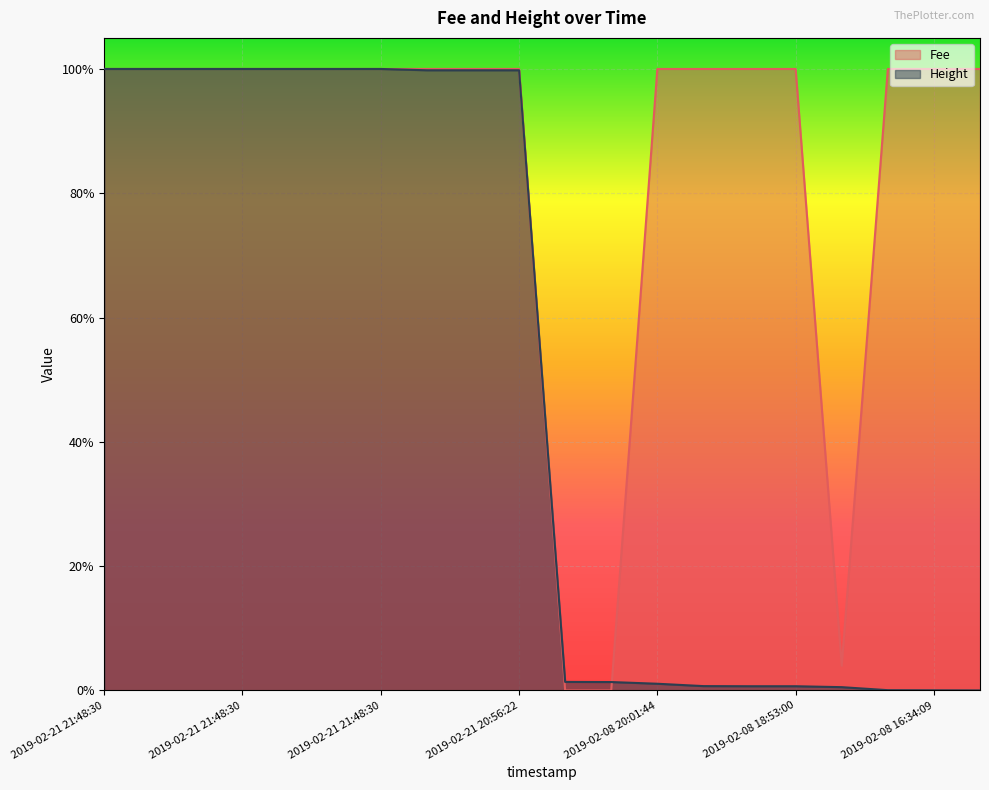

True or false: Fee has more than 2 interior local peaks.

False